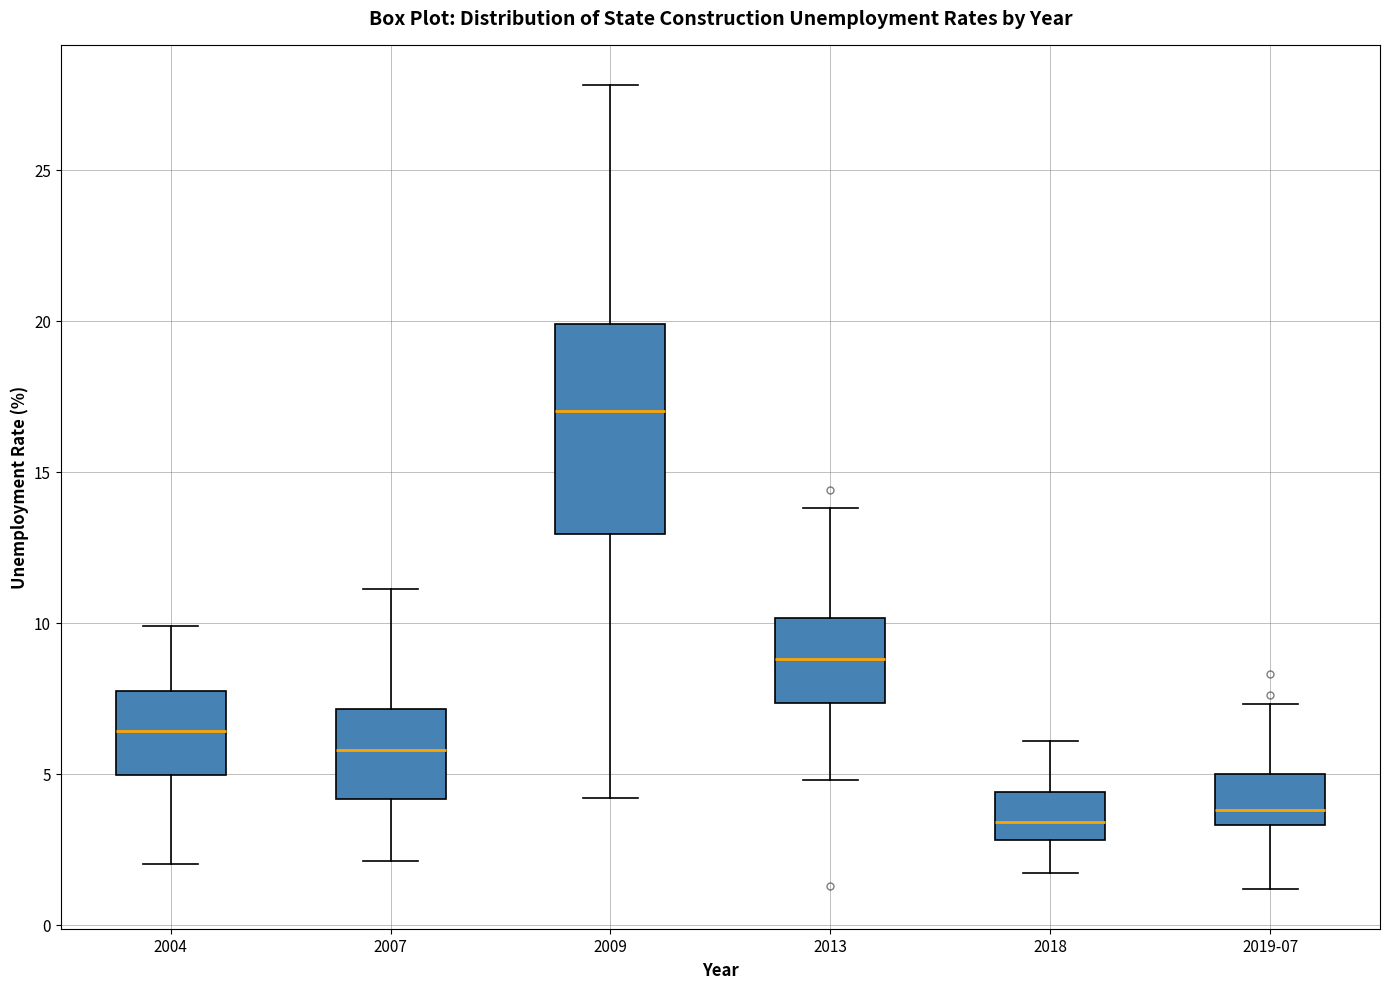

Reading left to right, read every box against the y-axis: the position of its median line, the range the box covers, and the ends of its whiskers. The values are not printed on the chart, so give them approximately, as read against the axis.

2004: median 6.5, box 5.0 to 8.0, whiskers 2.0 to 10.0
2007: median 6.0, box 4.0 to 7.0, whiskers 2.0 to 11.0
2009: median 17.0, box 13.0 to 20.0, whiskers 4.0 to 28.0
2013: median 9.0, box 7.5 to 10.0, whiskers 5.0 to 14.0
2018: median 3.5, box 3.0 to 4.5, whiskers 1.5 to 6.0
2019-07: median 4.0, box 3.5 to 5.0, whiskers 1.0 to 7.5